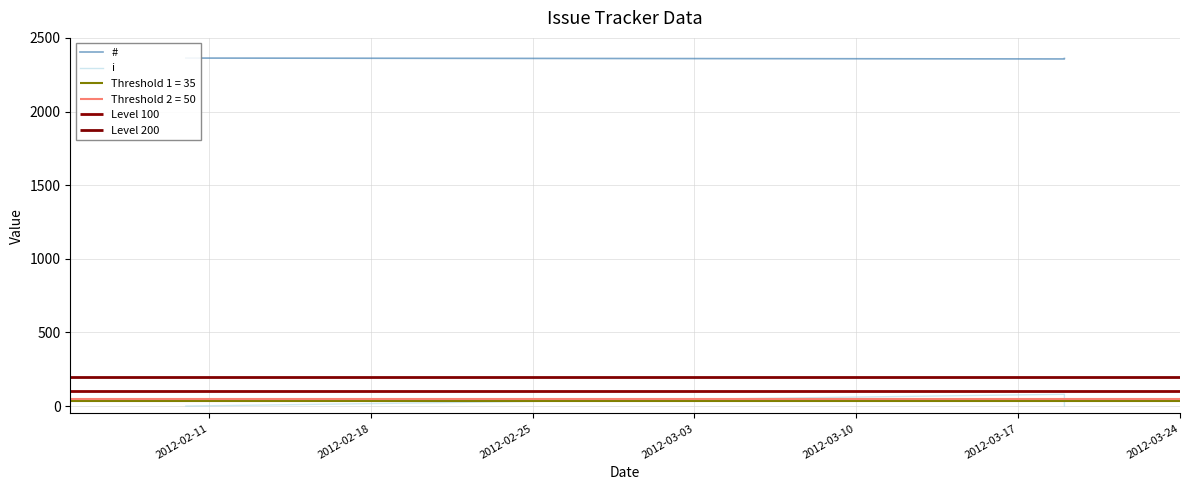

At which label does i reach its peak?

2012-02-18